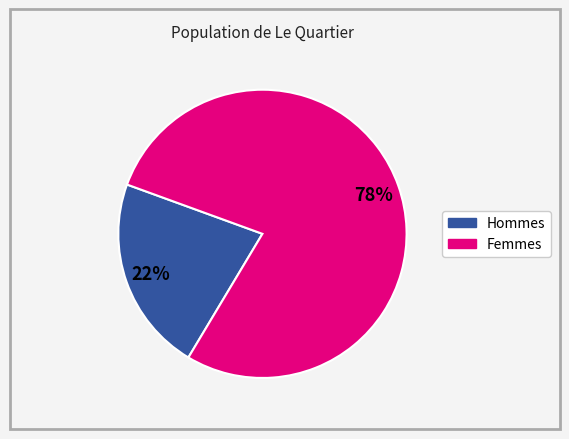

Is there a majority slice in this chart?

Yes